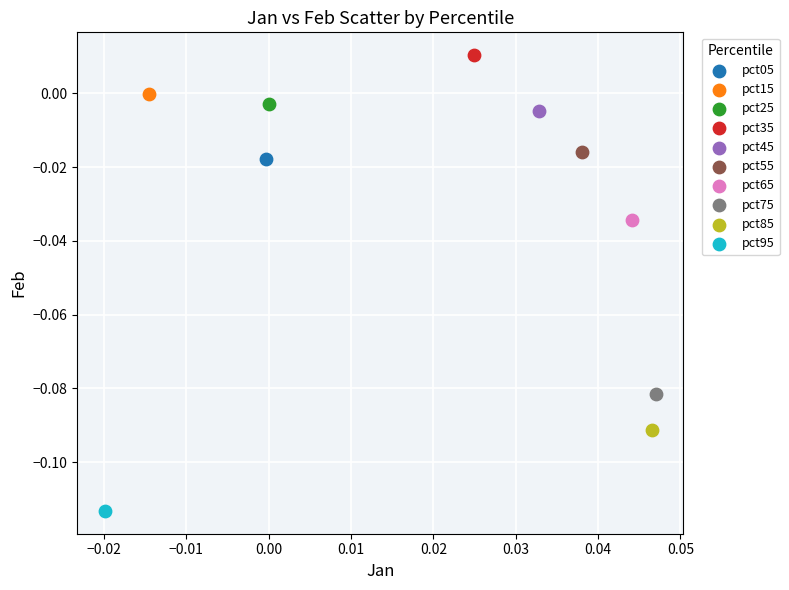

What are all the series names shown in the legend?

pct05, pct15, pct25, pct35, pct45, pct55, pct65, pct75, pct85, pct95